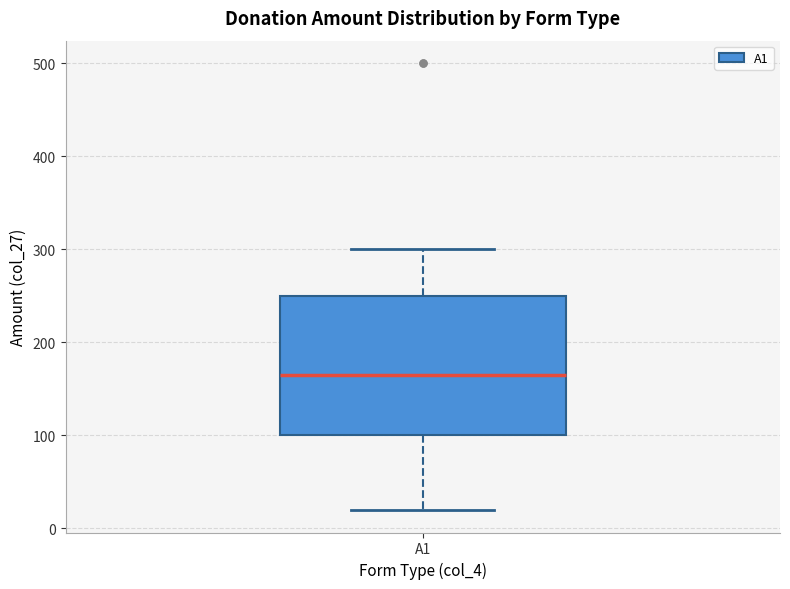

Read this box plot against the y-axis: the position of the median line, the range covered by the box, and the ends of both whiskers. The values are not printed on the chart, so give them approximately, as read against the axis.

median 170, box 100 to 250, whiskers 20 to 300